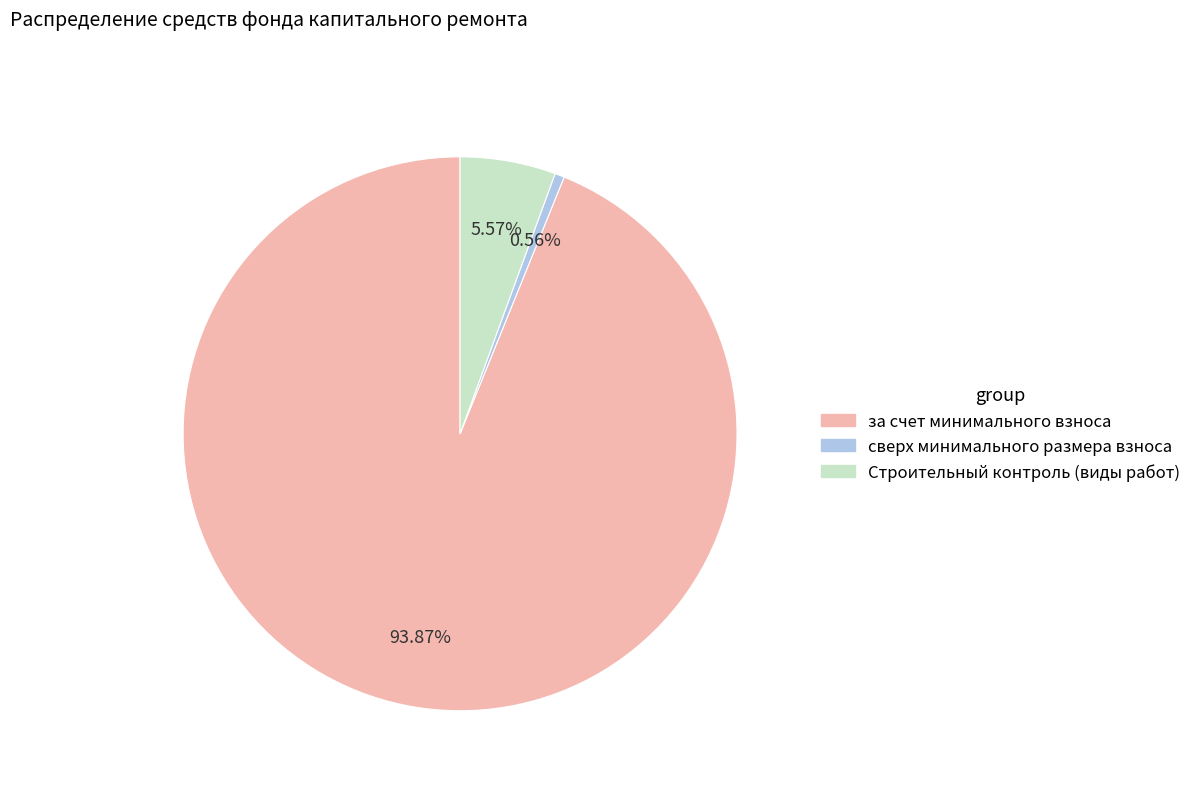

To the nearest percent, what percentage of the pie is за счет минимального взноса?

94%